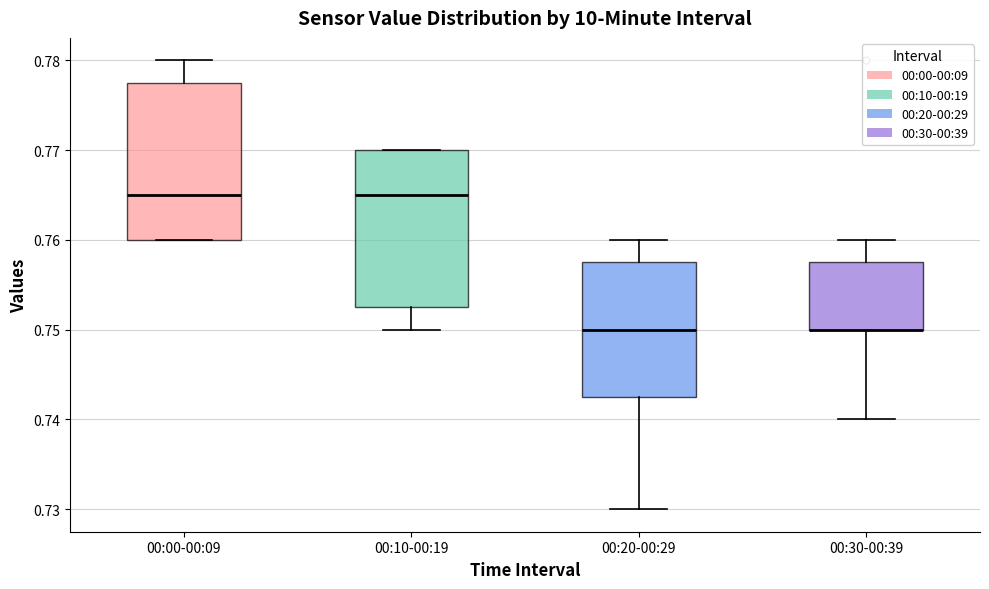

Reading left to right, transcribe this box plot: for each box, give where its median line is, the range the box spans, and where its two whiskers end, as read against the y-axis. The values are not printed on the chart, so give them approximately, as read against the axis.

00:00-00:09: median 0.765, box 0.760 to 0.778, whiskers 0.760 to 0.780
00:10-00:19: median 0.765, box 0.753 to 0.770, whiskers 0.750 to 0.770
00:20-00:29: median 0.750, box 0.743 to 0.758, whiskers 0.730 to 0.760
00:30-00:39: median 0.750 (drawn on the box's lower edge), box 0.750 to 0.758, whiskers 0.740 to 0.760